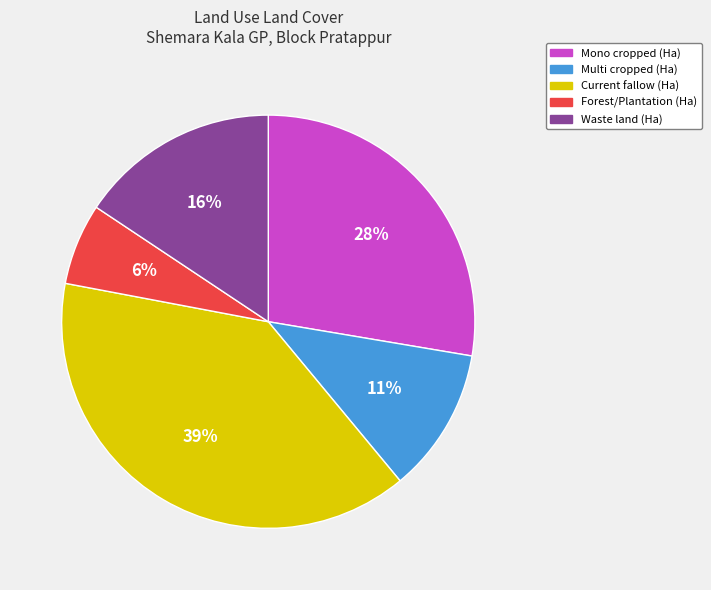

True or false: Current fallow (Ha) accounts for 48% of the total.

False